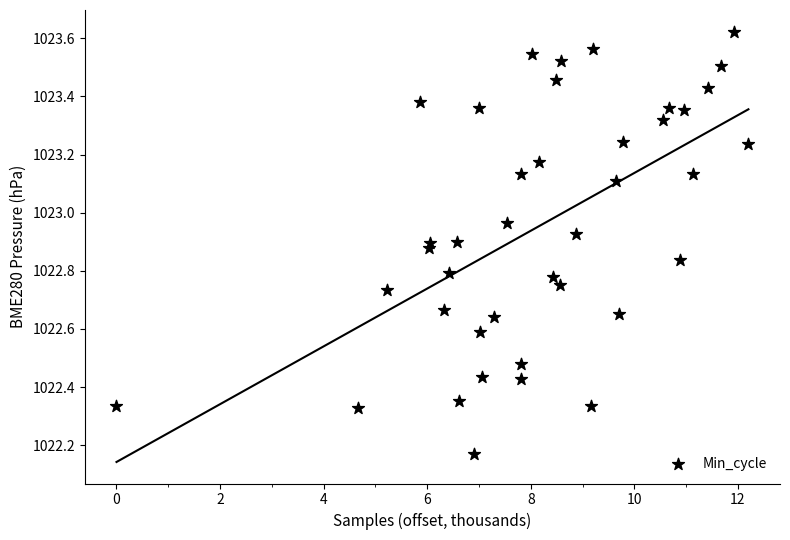

What is the range of X values (max minus min)?

12.2